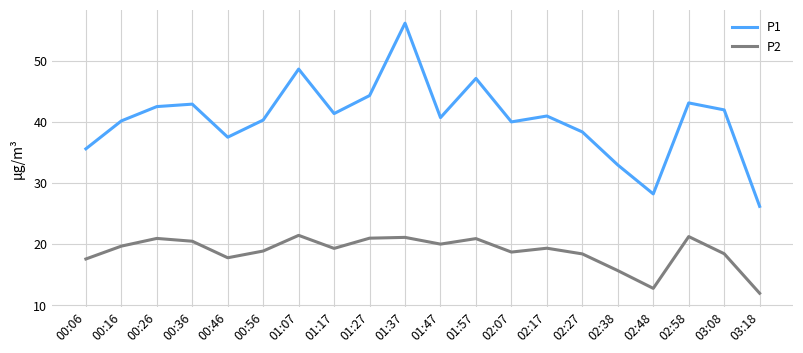

What is the difference between the P1 values at 03:18 and 03:08?

15.8